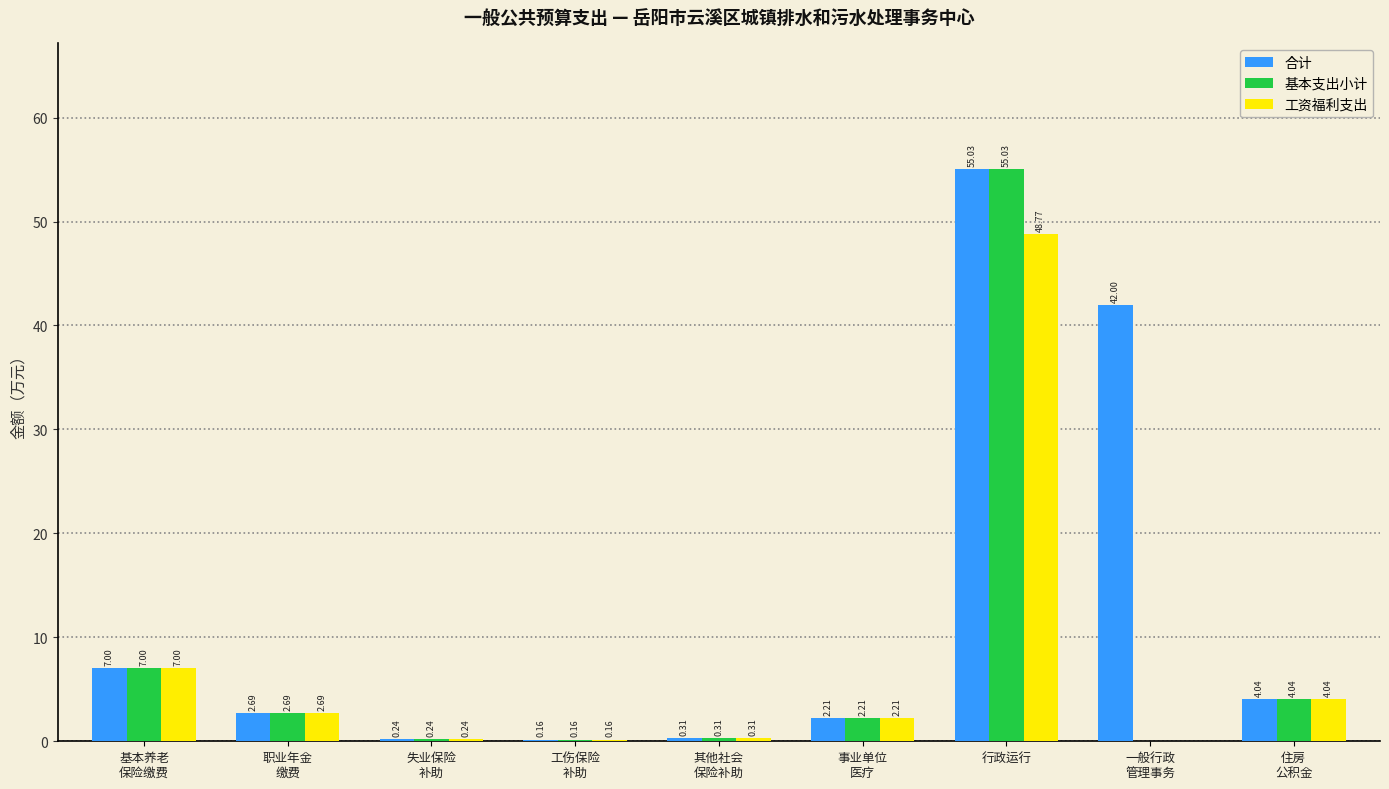

Which category has the highest value in the 基本支出小计 series?

行政运行